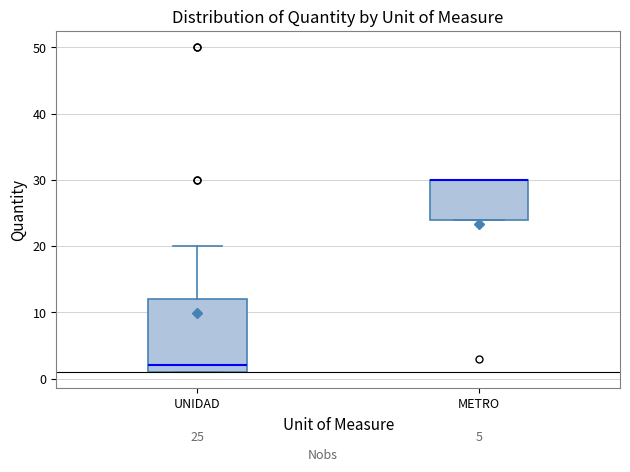

Which box is the tallest, from its lower edge to its upper edge?

UNIDAD